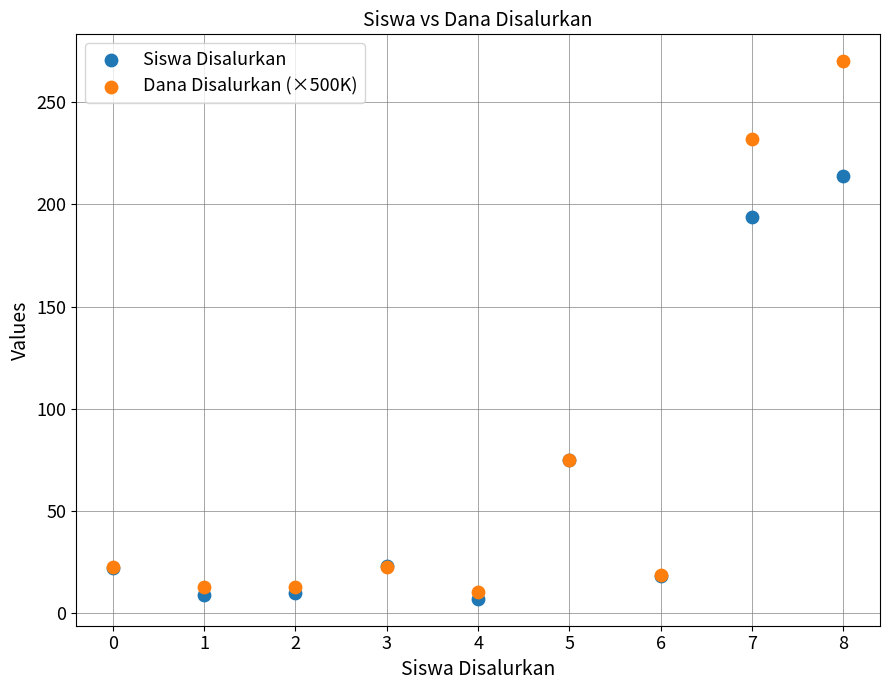

Which series reaches the minimum Y coordinate?

Siswa Disalurkan